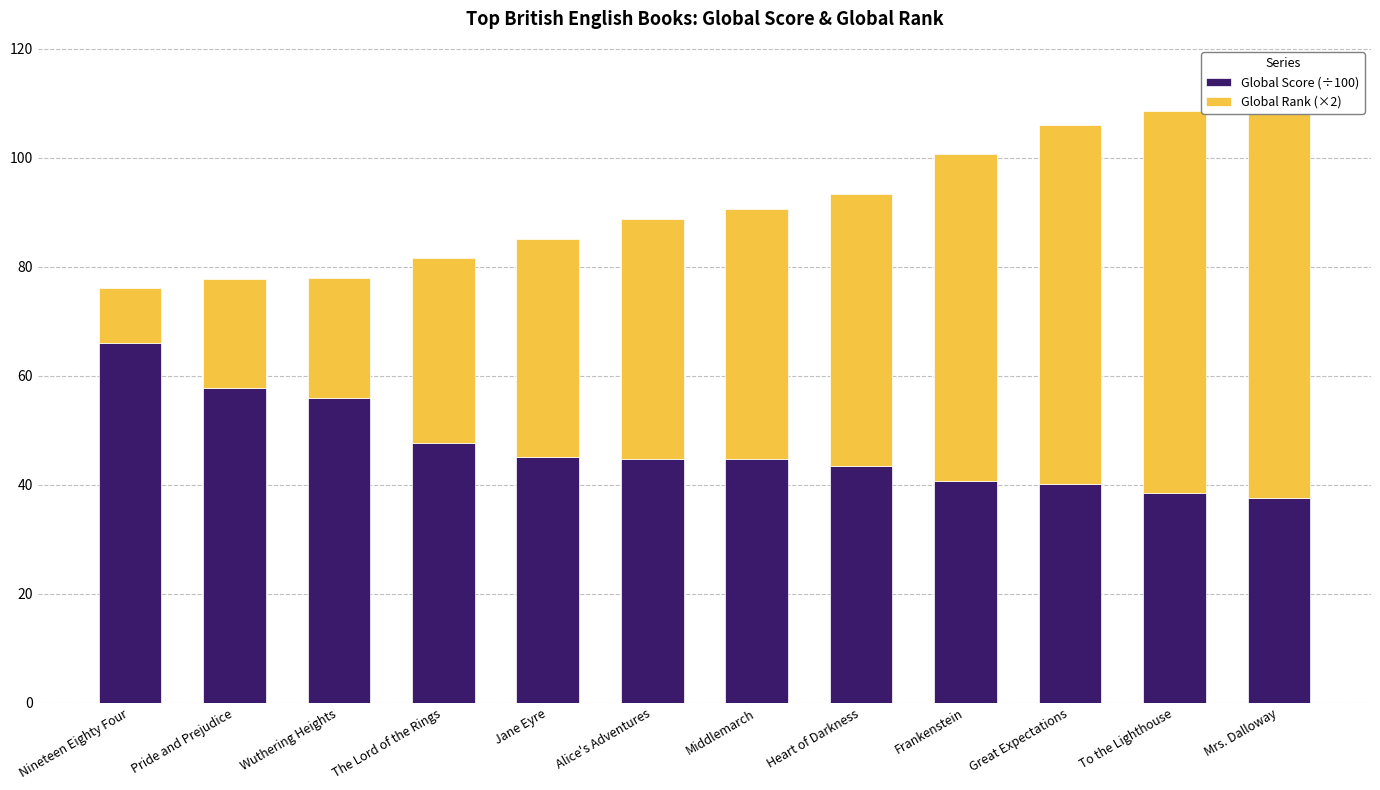

What is the label of the 8th bar from the left?

Heart of Darkness